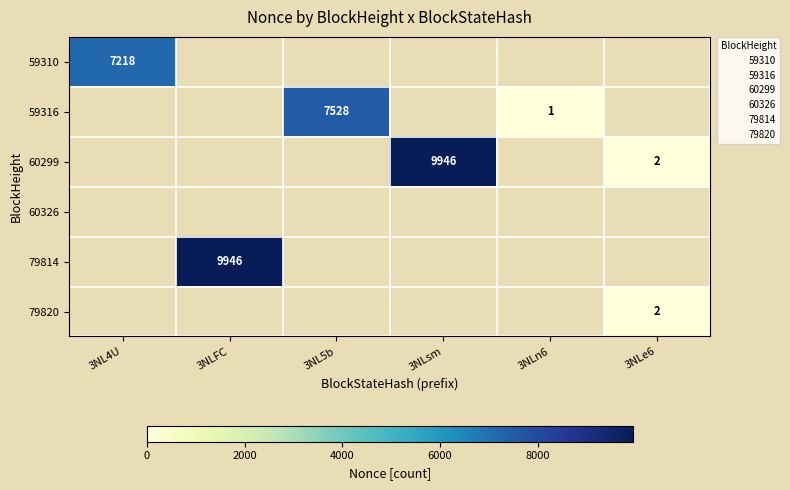

What is the smallest value displayed?

1.0